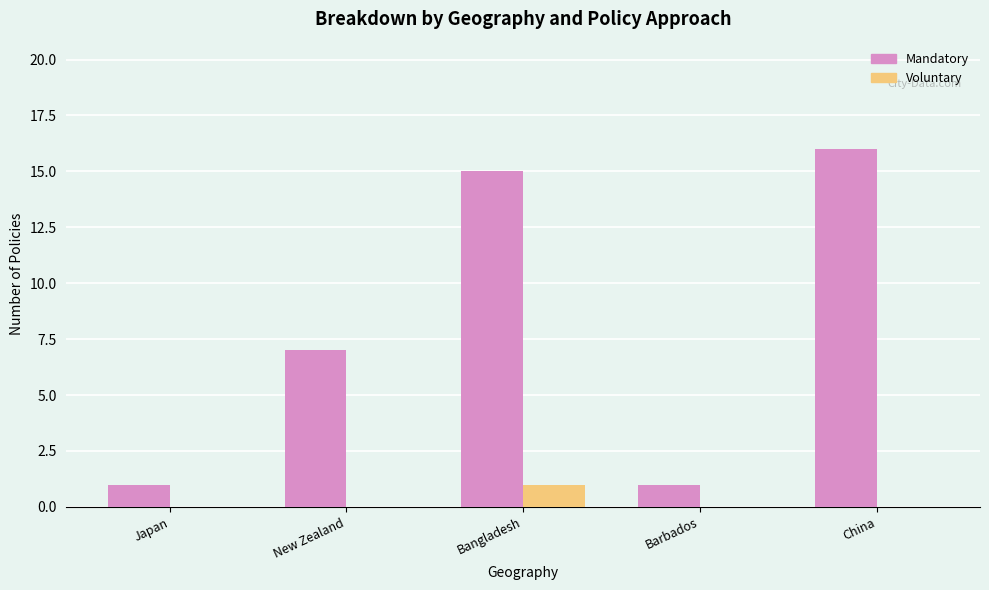

Count the number of categories in the chart.

5